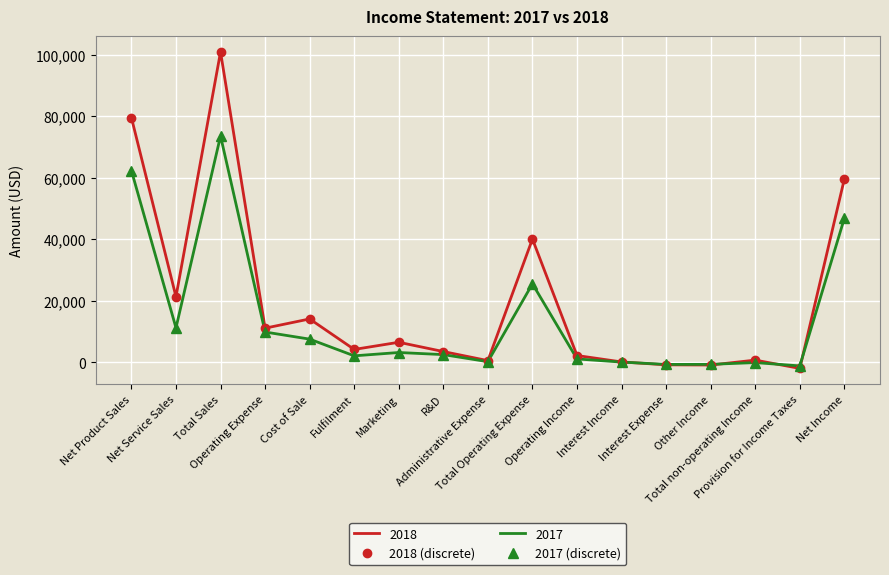

What is the label of the 15th point from the left?

Total non-operating Income